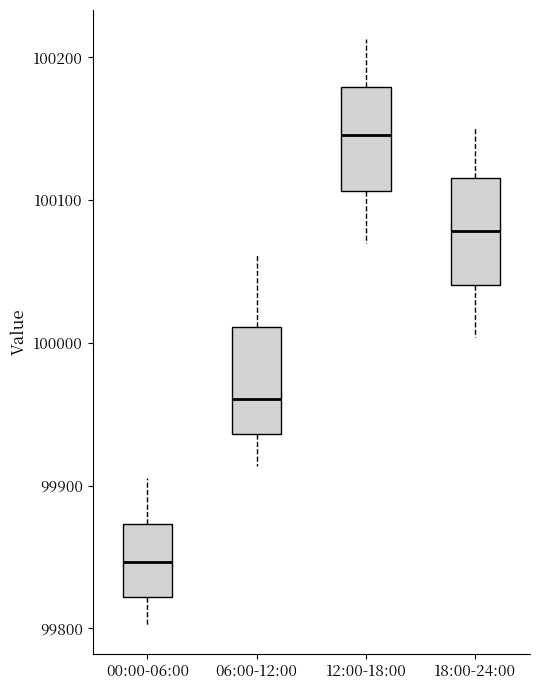

Which box has the highest median line?

12:00-18:00